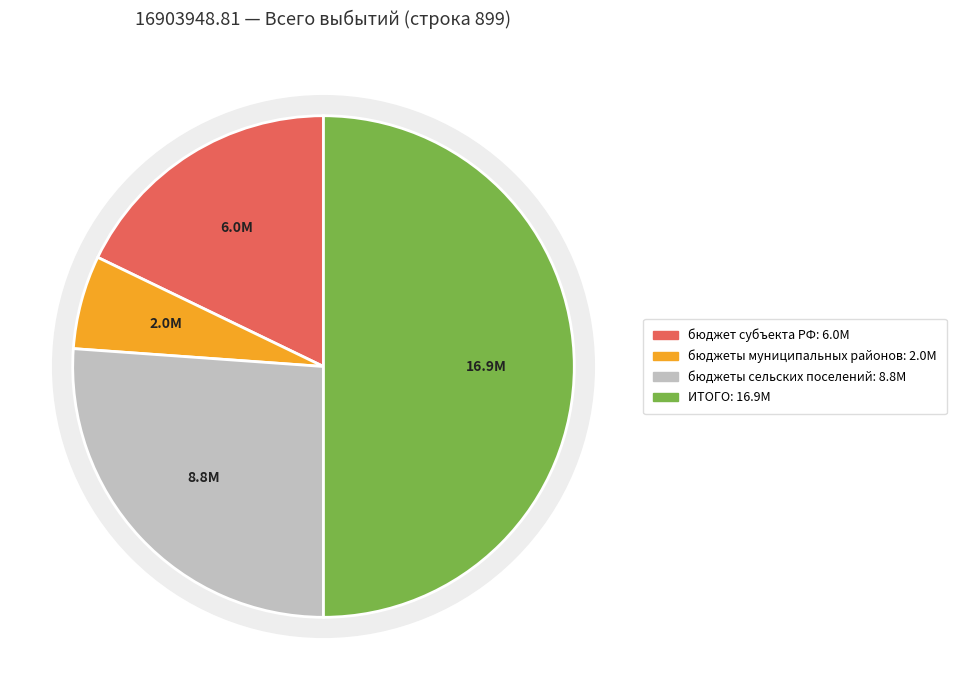

How many segments does this pie chart have?

4